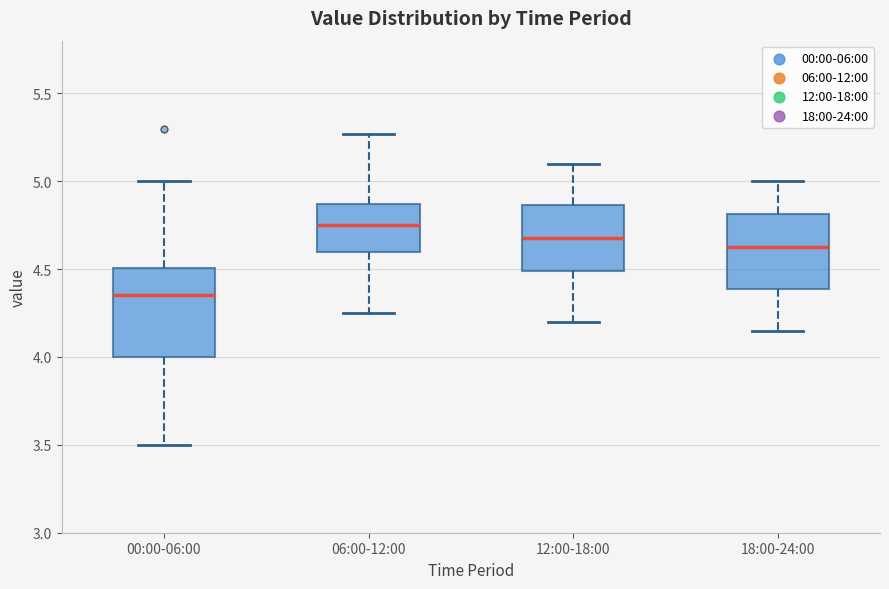

Reading left to right, transcribe this box plot: for each box, give where its median line is, the range the box spans, and where its two whiskers end, as read against the y-axis. The values are not printed on the chart, so give them approximately, as read against the axis.

00:00-06:00: median 4.35, box 4.00 to 4.50, whiskers 3.50 to 5.00
06:00-12:00: median 4.75, box 4.60 to 4.85, whiskers 4.25 to 5.25
12:00-18:00: median 4.70, box 4.50 to 4.85, whiskers 4.20 to 5.10
18:00-24:00: median 4.65, box 4.40 to 4.80, whiskers 4.15 to 5.00